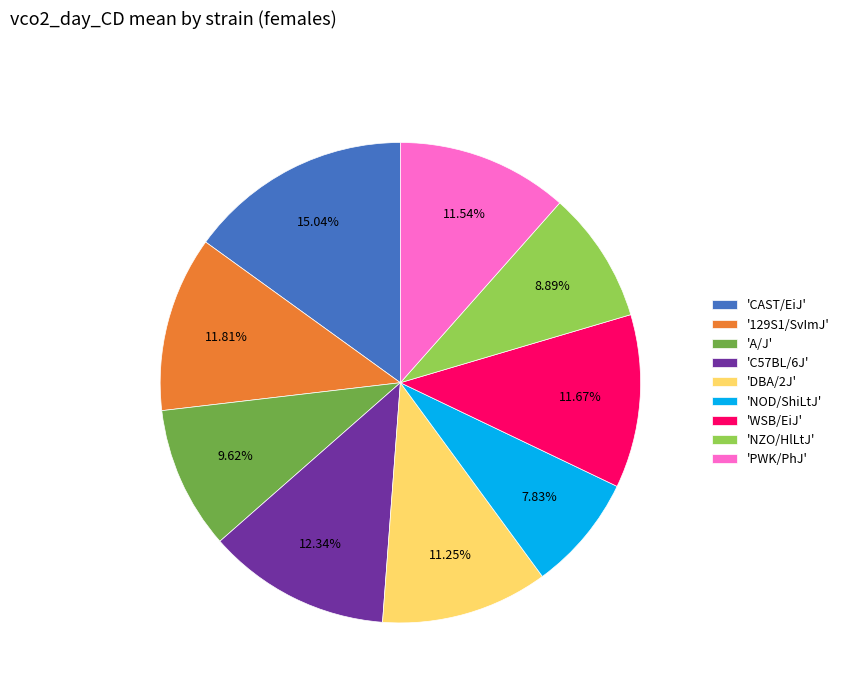

How many segments does this pie chart have?

9